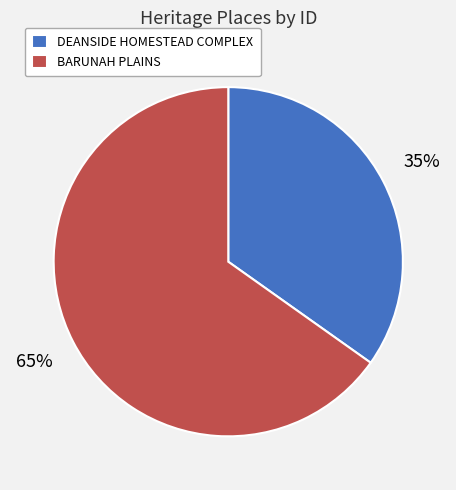

To the nearest percent, what percentage of the pie is DEANSIDE HOMESTEAD COMPLEX?

35%